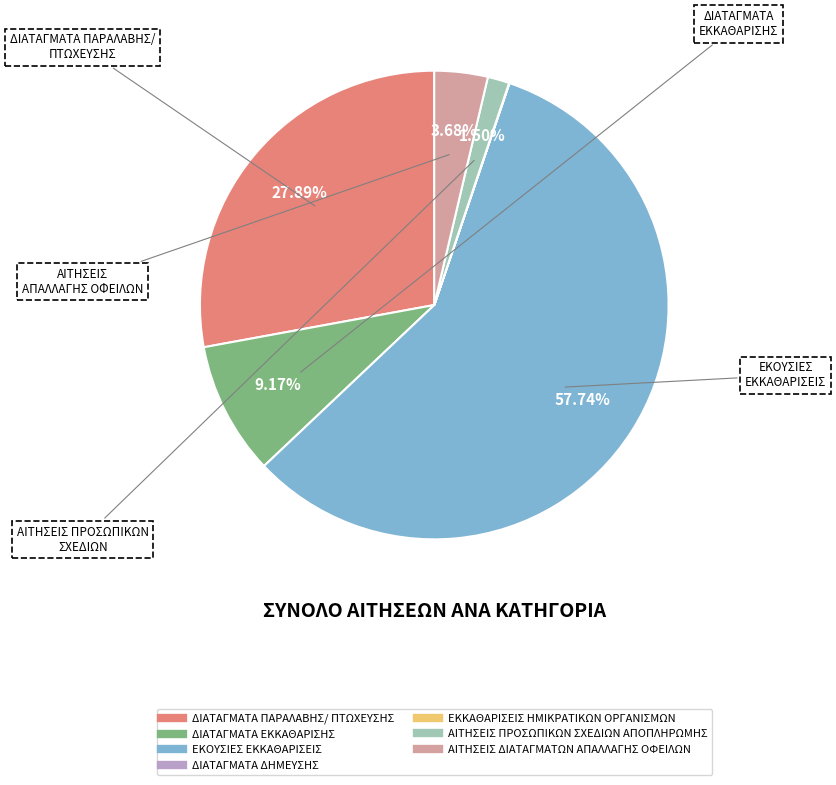

What is the majority slice?

ΕΚΟΥΣΙΕΣ ΕΚΚΑΘΑΡΙΣΕΙΣ